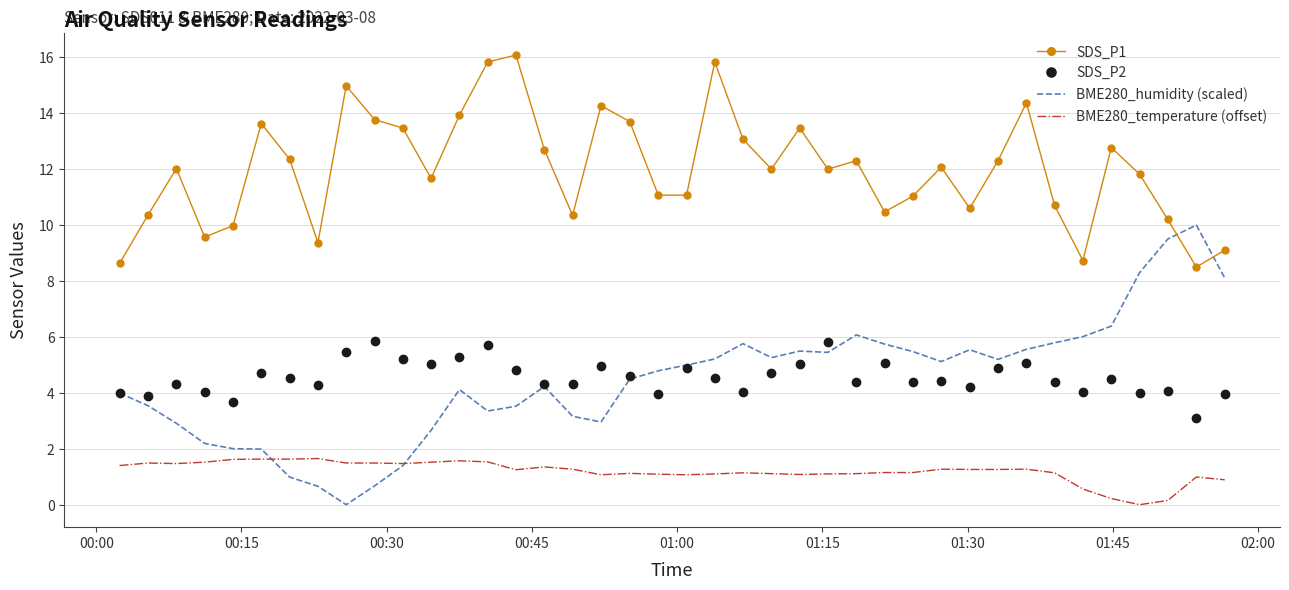

Which series has the largest total across all categories?

SDS_P1